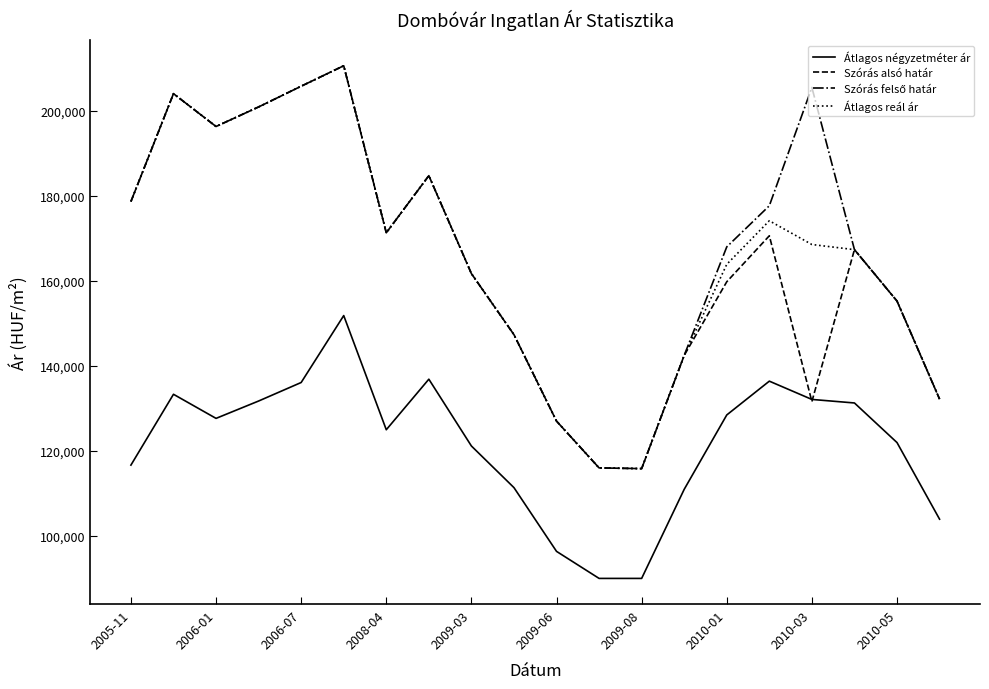

Is this an area chart (filled region under the line)?

No